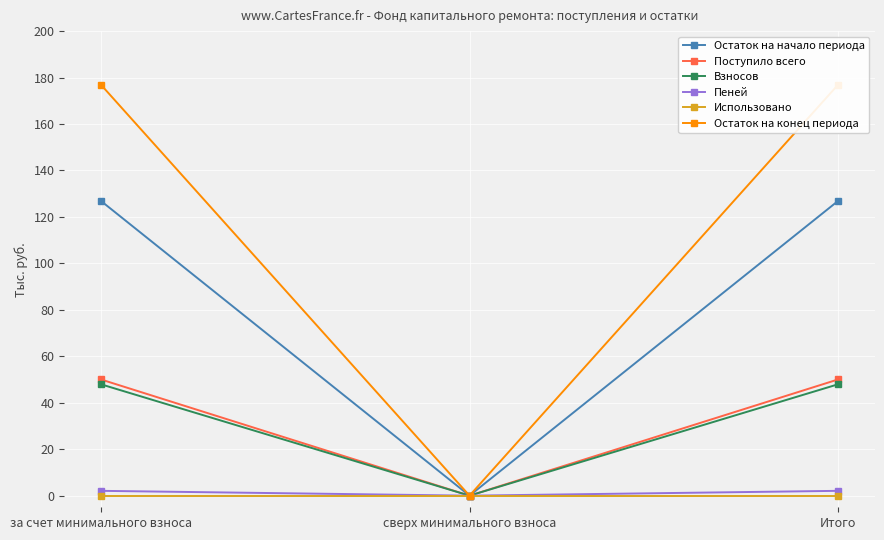

Reading left to right, transcribe all the data shown in this chart.

Остаток на начало периода: за счет минимального взноса=126.9	сверх минимального взноса=0.0	Итого=126.9
Поступило всего: за счет минимального взноса=50.0	сверх минимального взноса=0.0	Итого=50.0
Взносов: за счет минимального взноса=47.9	сверх минимального взноса=0.0	Итого=47.9
Пеней: за счет минимального взноса=2.1	сверх минимального взноса=0.0	Итого=2.1
Использовано: за счет минимального взноса=0.0	сверх минимального взноса=0.0	Итого=0.0
Остаток на конец периода: за счет минимального взноса=176.9	сверх минимального взноса=0.0	Итого=176.9